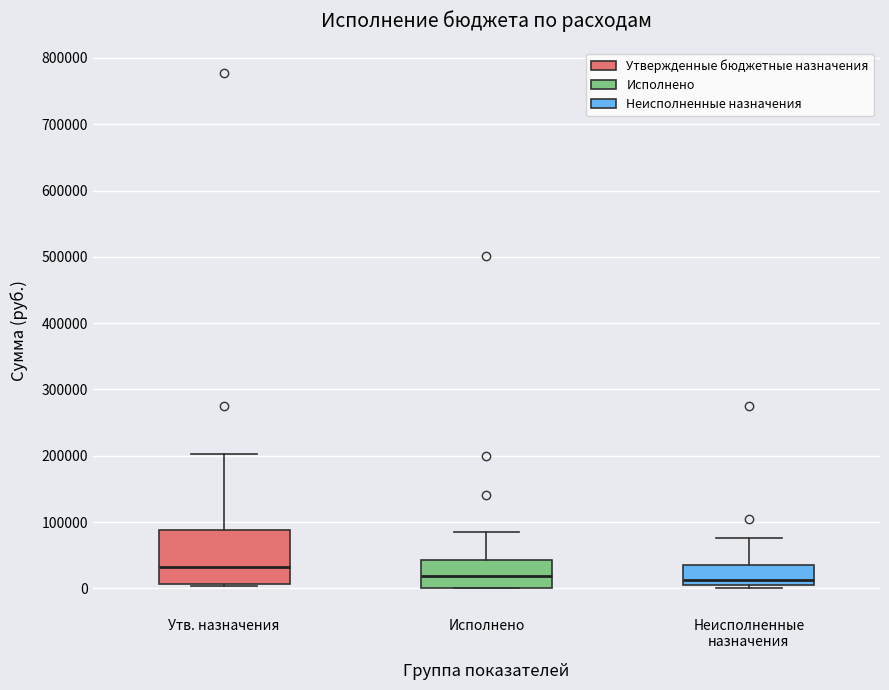

Comparing the boxes themselves (not the whiskers), which one is the tallest?

Утв. назначения